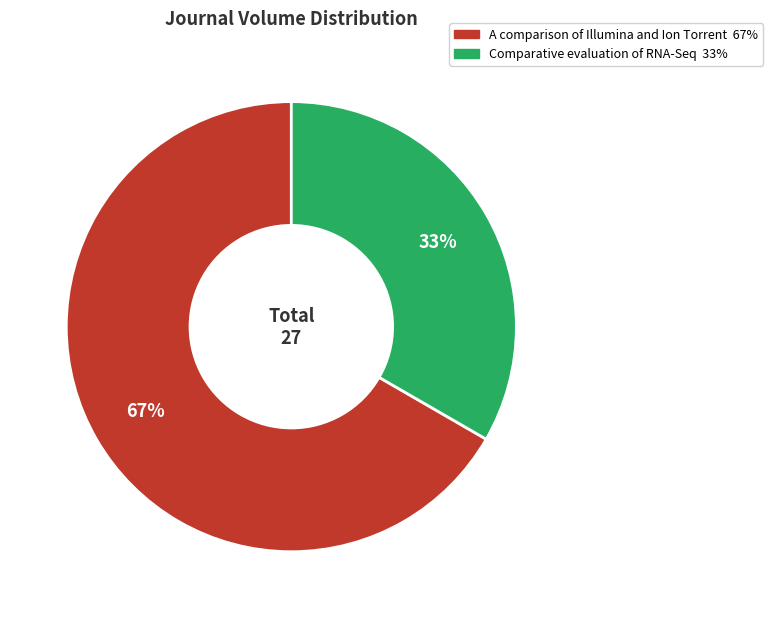

To the nearest percent, what portion does Comparative evaluation of RNA-Seq represent?

33%